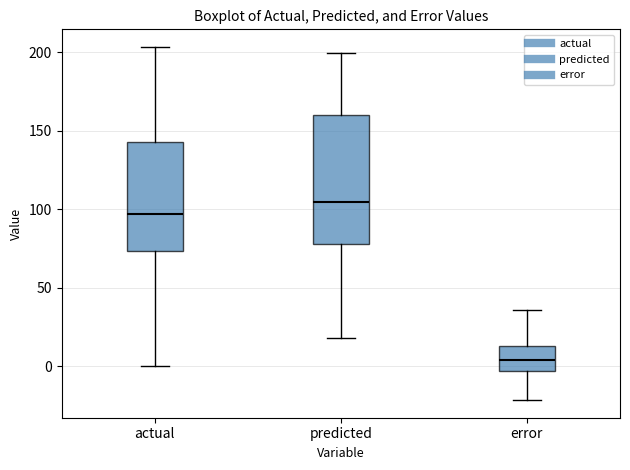

Which box is the tallest, from its lower edge to its upper edge?

predicted